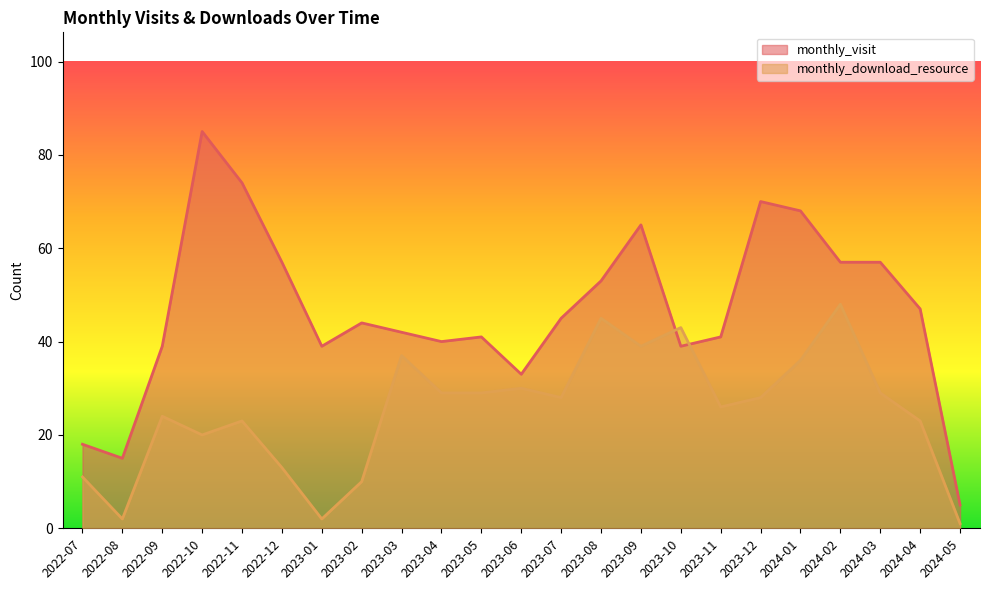

At which category does the chart reach its peak across all series?

2022-10